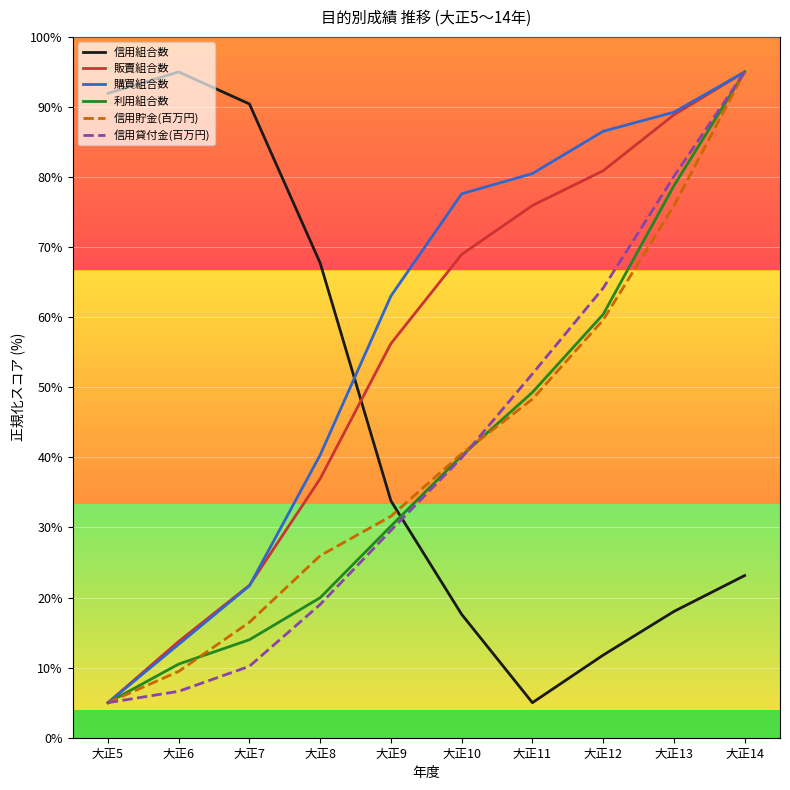

Which series changed the most between 大正7 and 大正14?

信用貸付金(百万円)